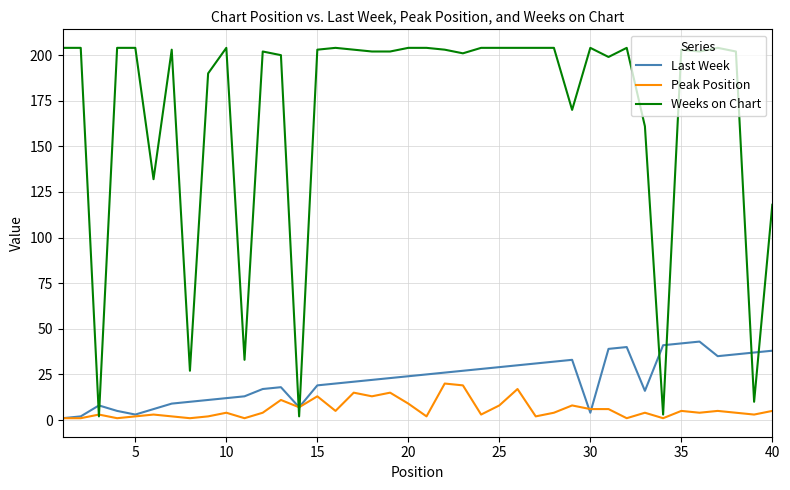

Which series has the widest spread of values?

Weeks on Chart